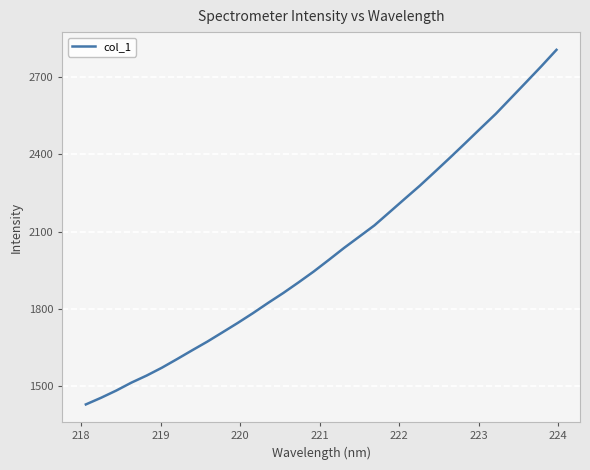

How many distinct data groups are displayed?

1